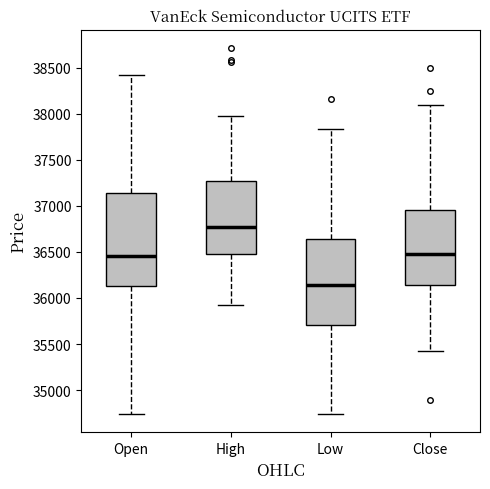

Where does the lower whisker of the box for Open end on the y-axis? The values are not printed on the chart, so give them approximately, as read against the axis.

34750